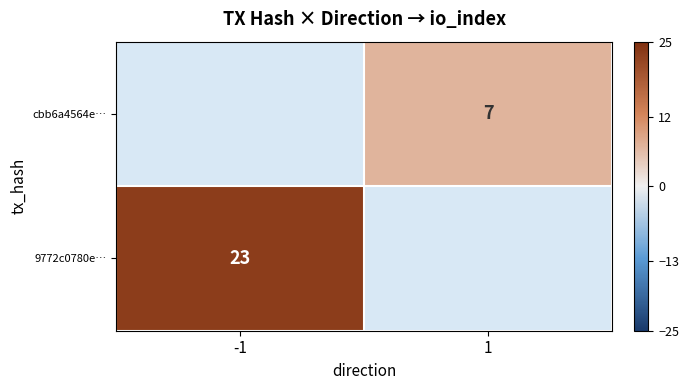

True or false: cbb6a4564e… has a value of 7 at 1.

True